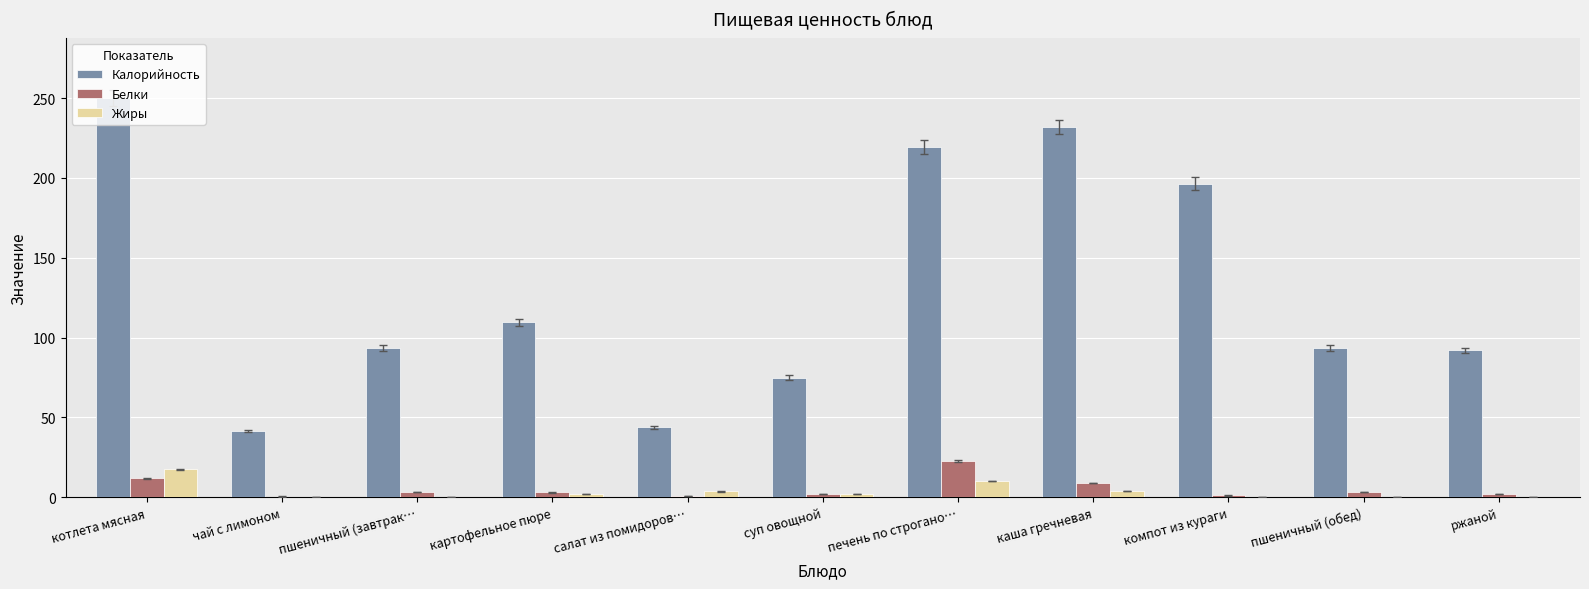

What is the approximate value of Белки at пшеничный (завтрак…?

3.2